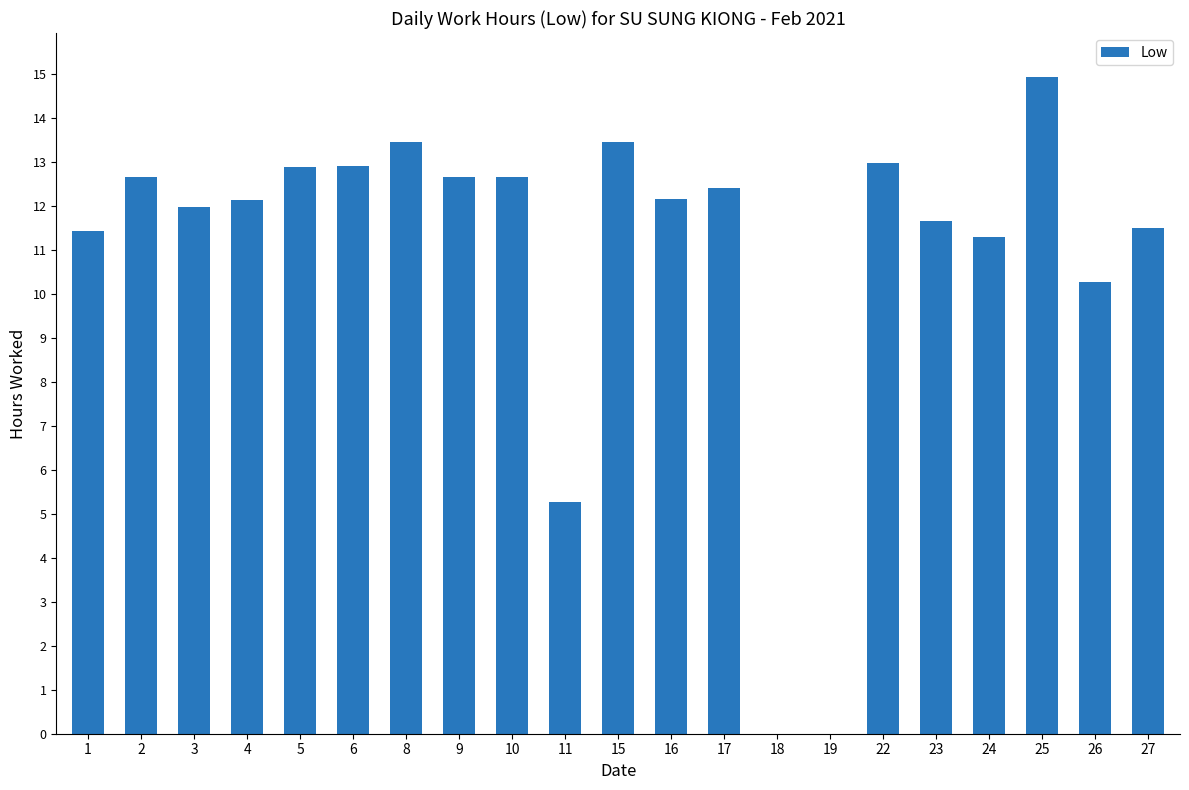

Is it true that the value at 23 is 11.7?

True